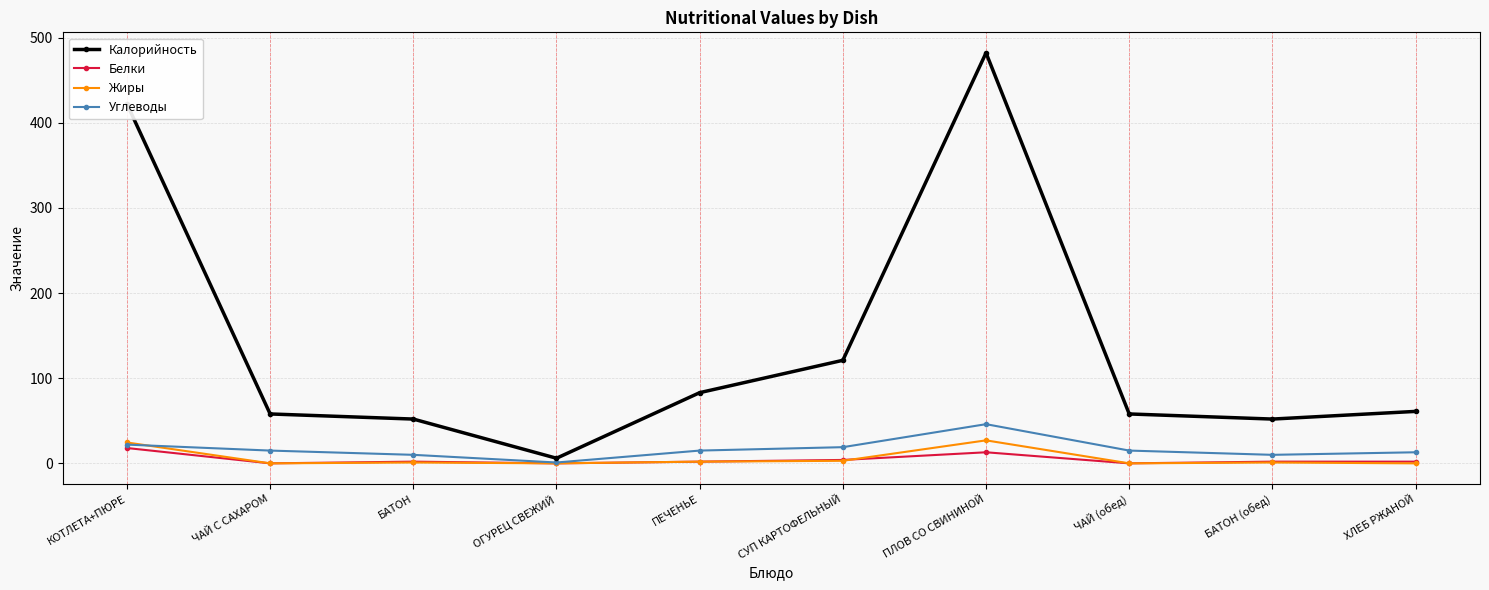

Where is Калорийность nearest to the value 244?

СУП КАРТОФЕЛЬНЫЙ